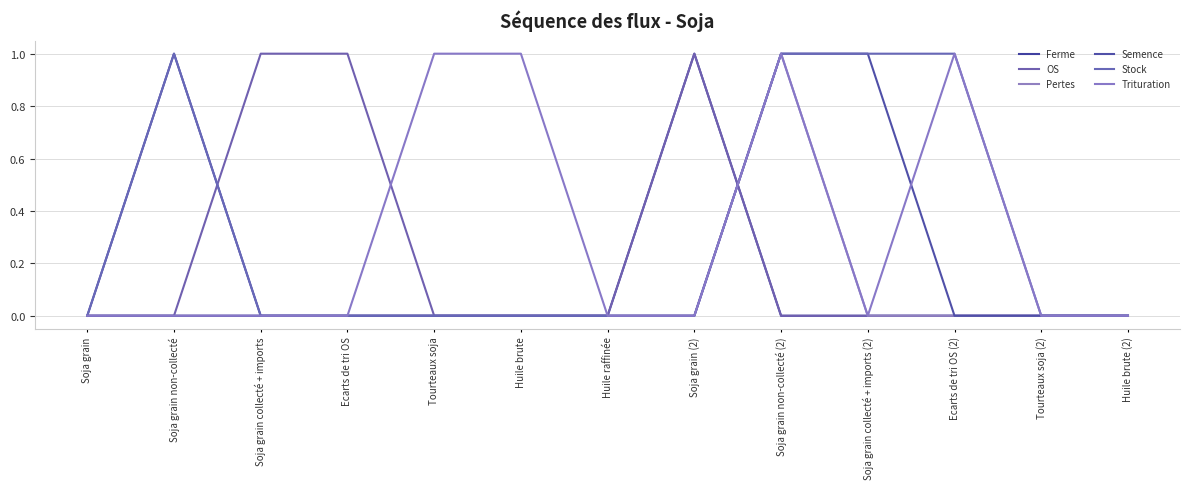

What is the spread (max minus min) of values at Tourteaux soja?

1